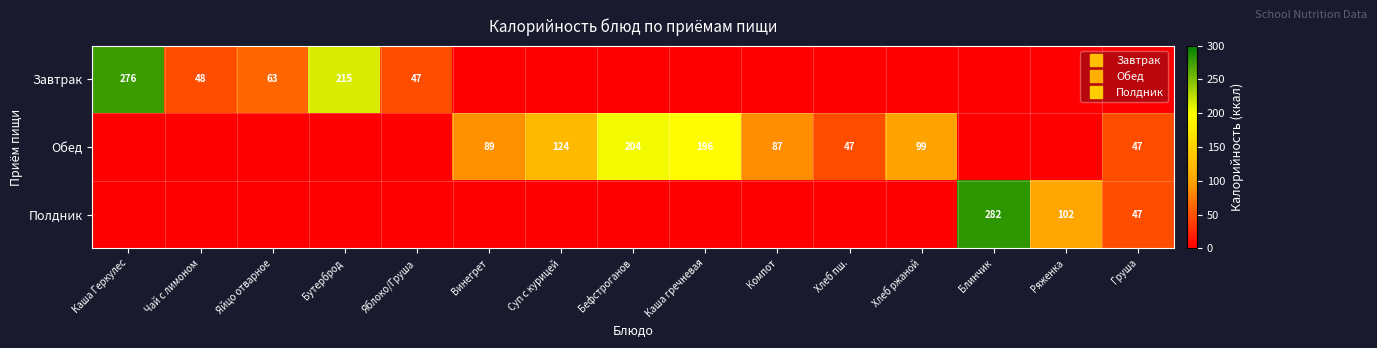

The Полдник series shows 131.1 at Суп с курицей. True or false?

False